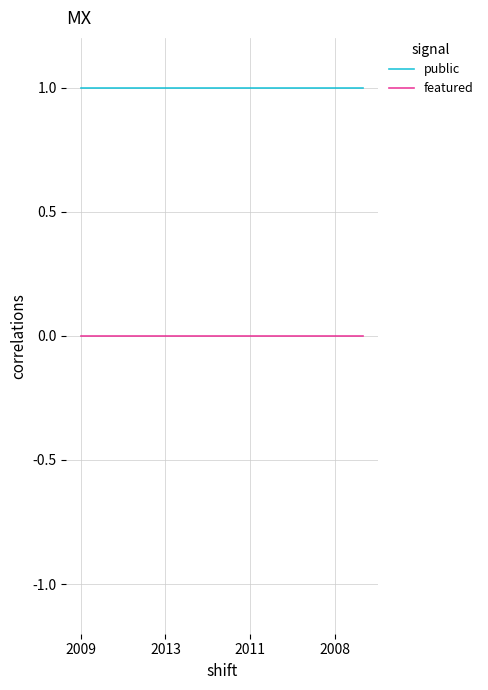

True or false: public and featured intersect in this chart.

False